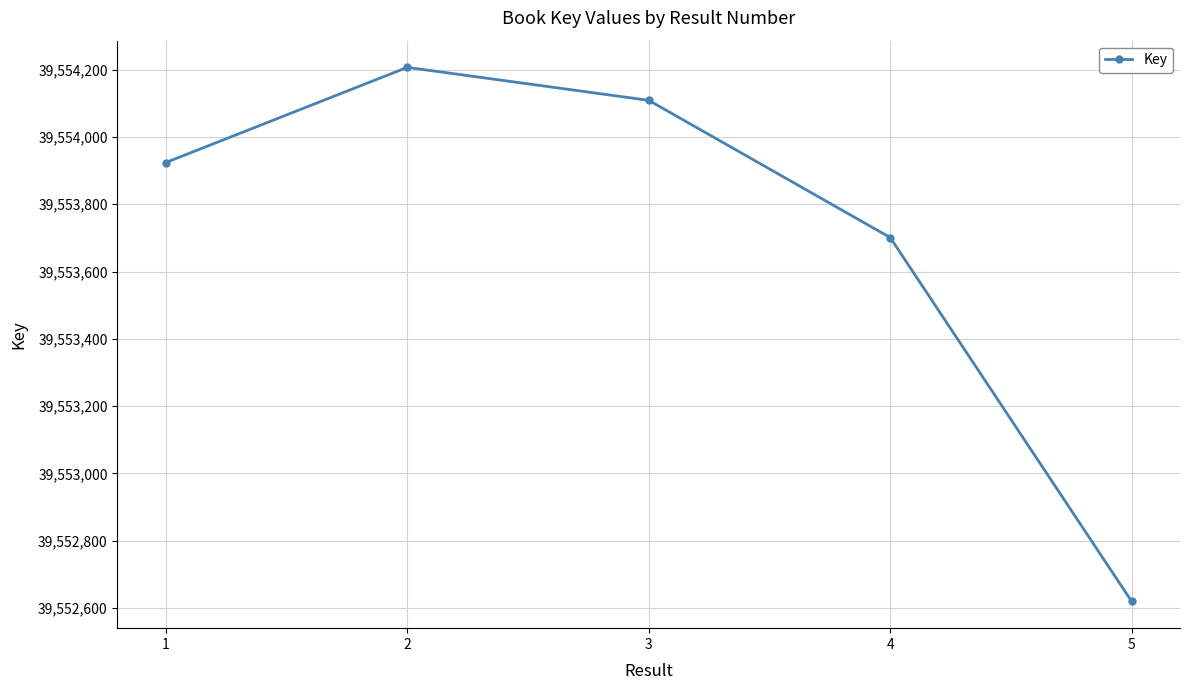

How many points are higher than both their immediate neighbors (excluding endpoints)?

1